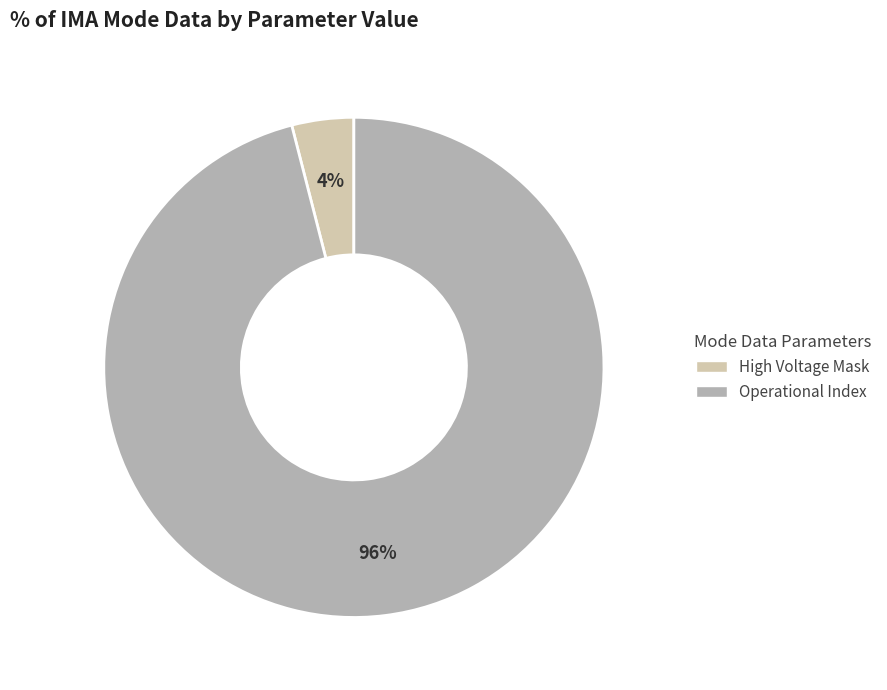

To the nearest percent, what is the difference between the largest and smallest slice percentages?

92%